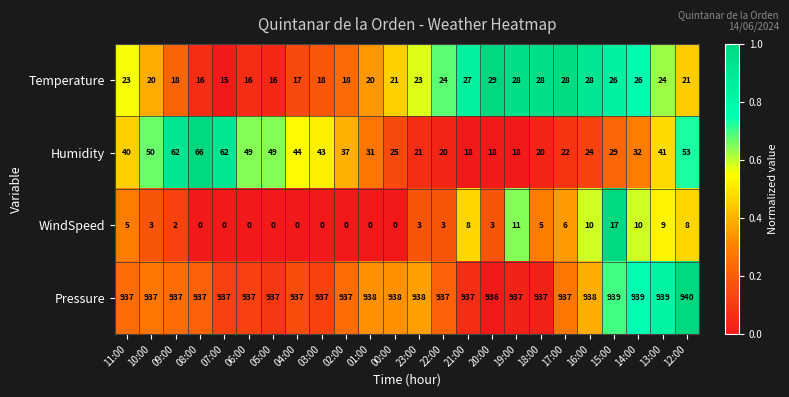

Which series has the largest total across all categories?

Pressure